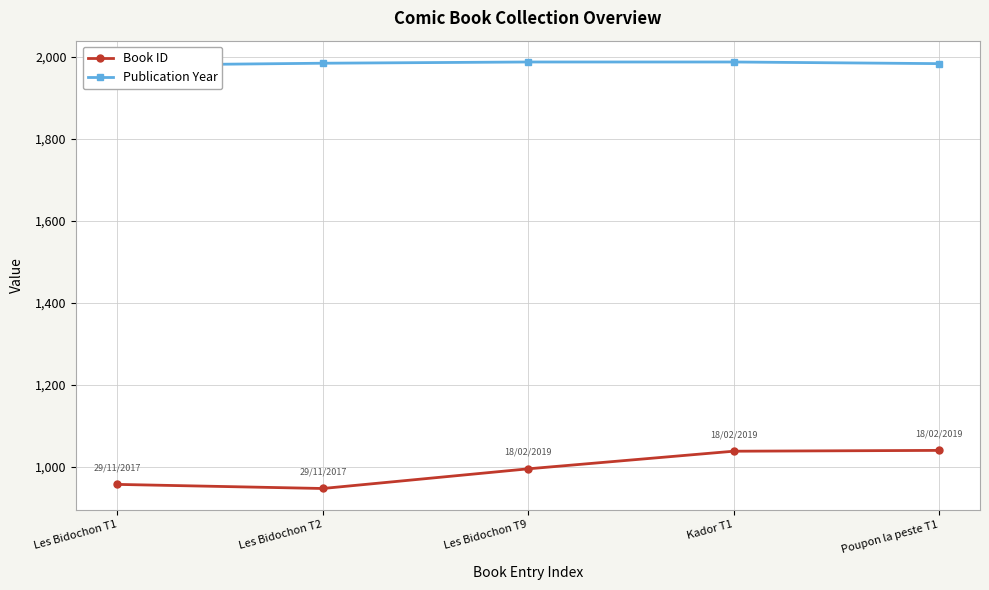

Which has a higher value, Kador T1 or Les Bidochon T1?

Kador T1